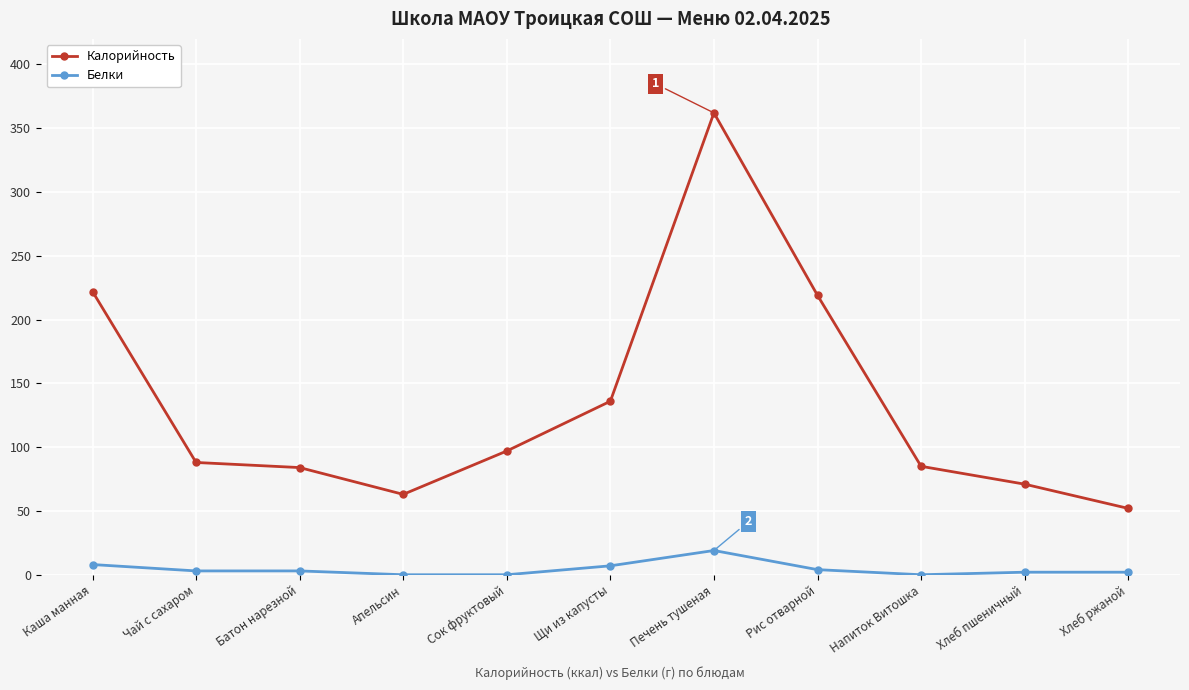

At which category does the chart reach its peak across all series?

Печень тушеная